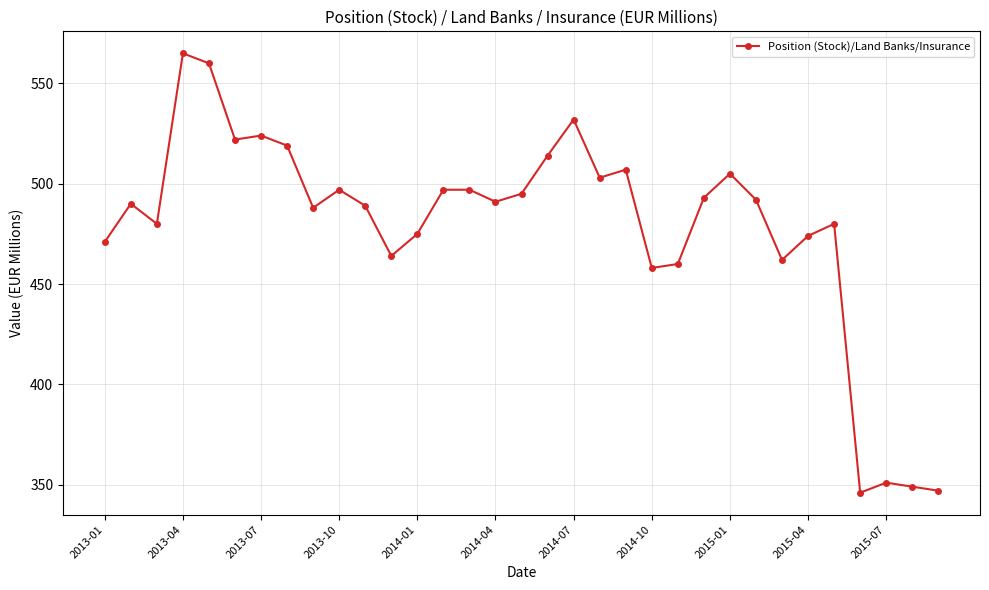

How many points are lower than both their immediate neighbors (excluding endpoints)?

9